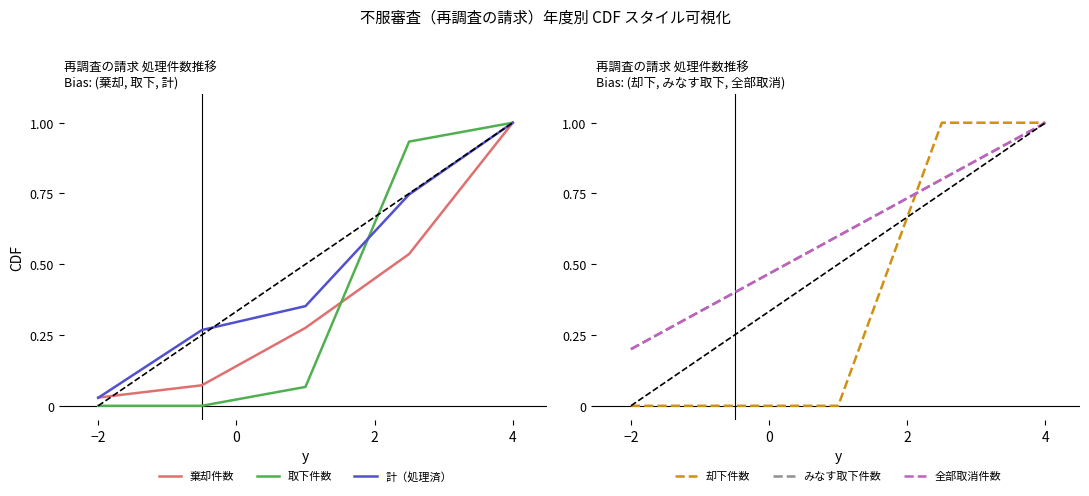

What is the maximum value for みなす取下件数?

1.0